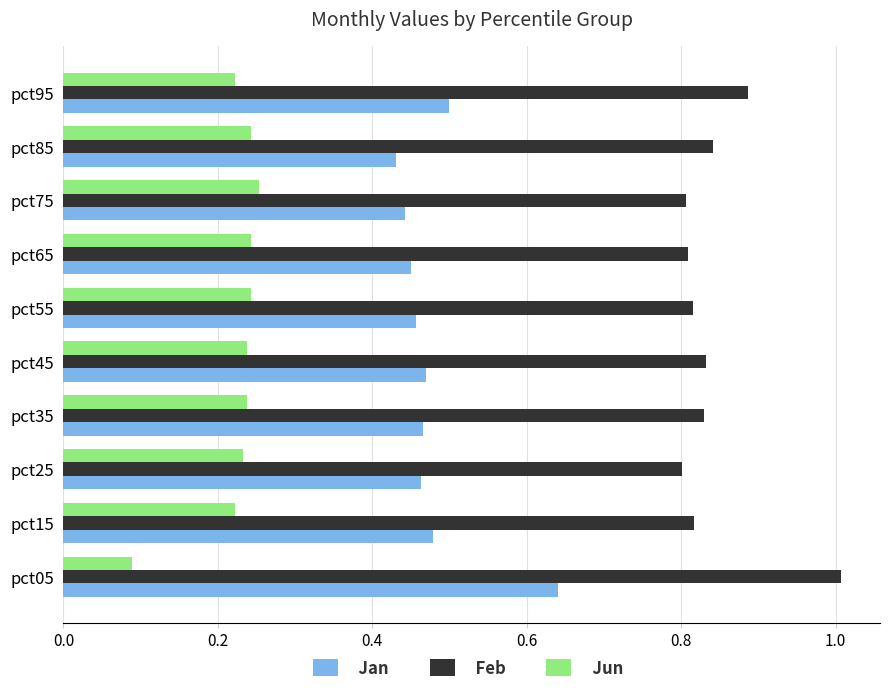

Is the value of Jun at pct25 greater than the value of Jan at pct65?

No